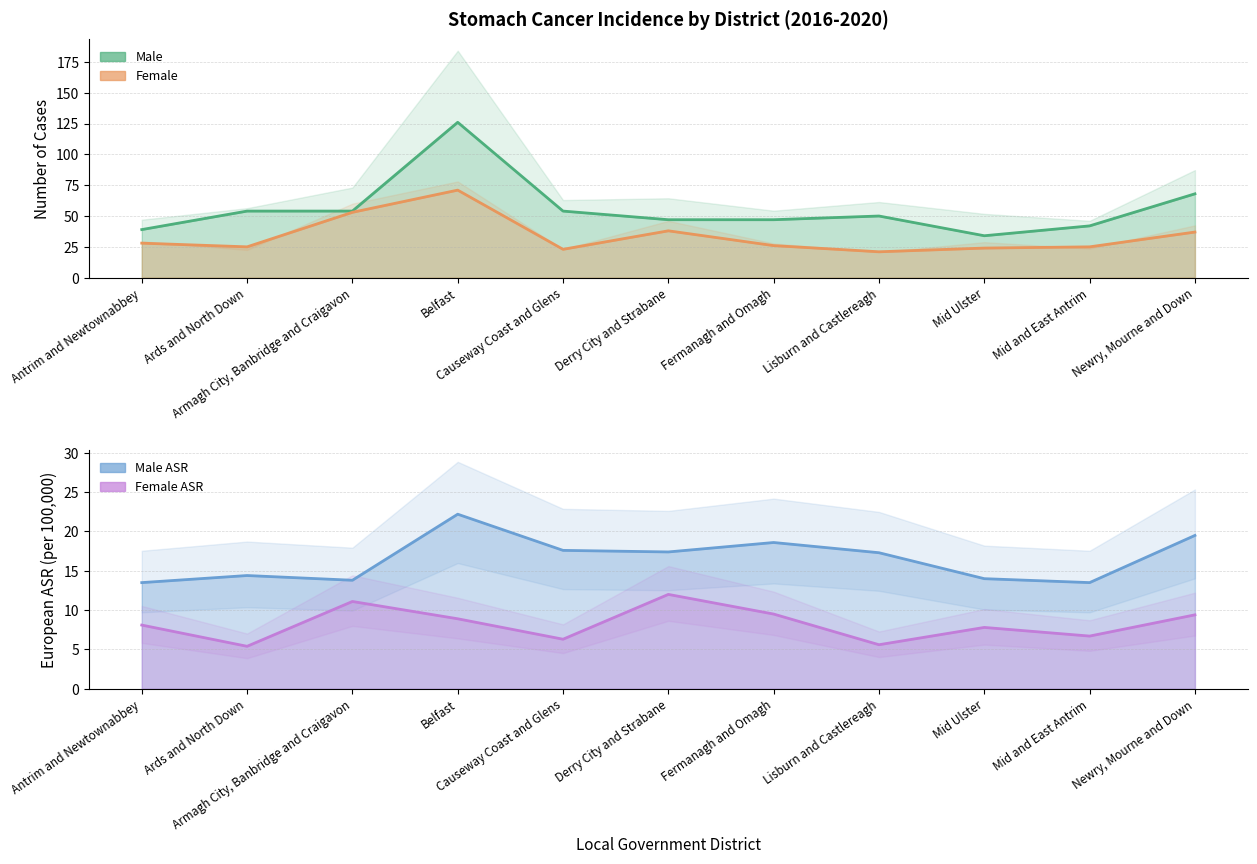

What is the label of the 4th point from the left?

Belfast